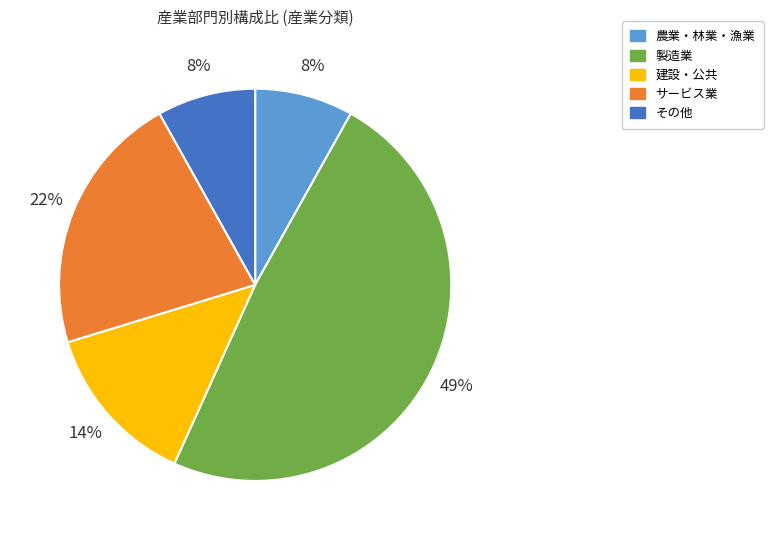

Is it true that 建設・公共 is 14% of the pie?

True